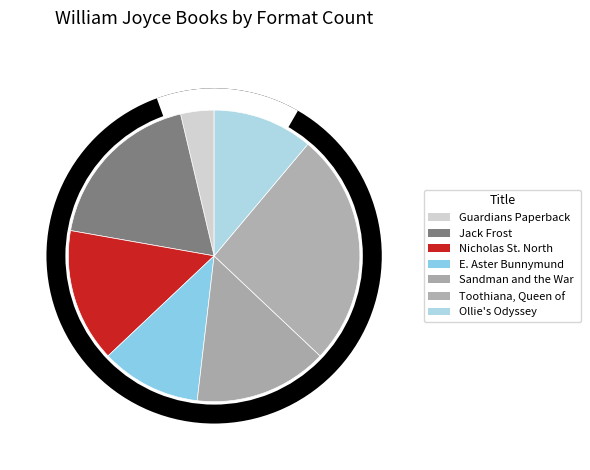

To the nearest percent, what portion does E. Aster Bunnymund represent?

11%